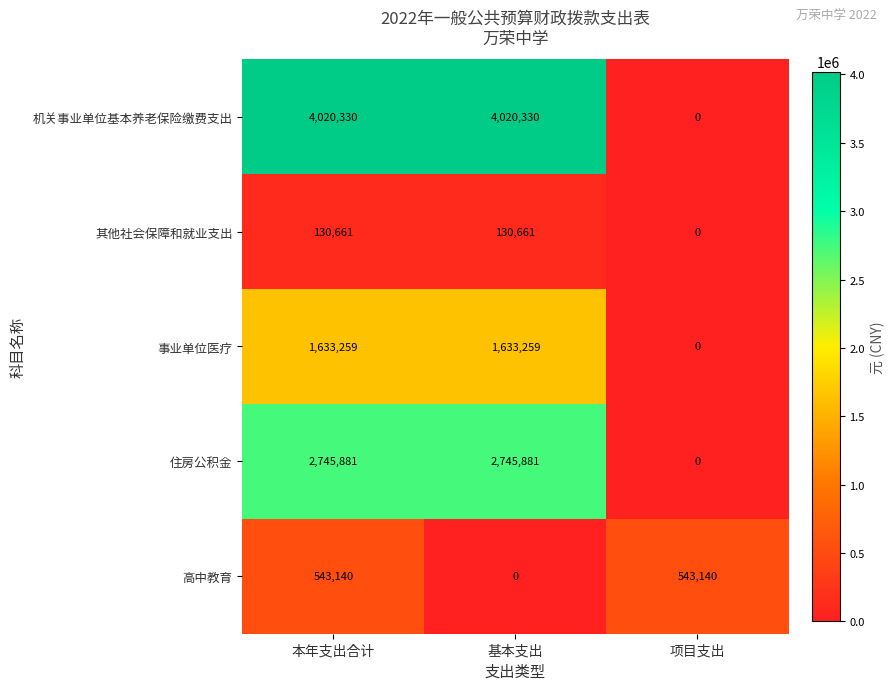

How many series are shown in this chart?

5